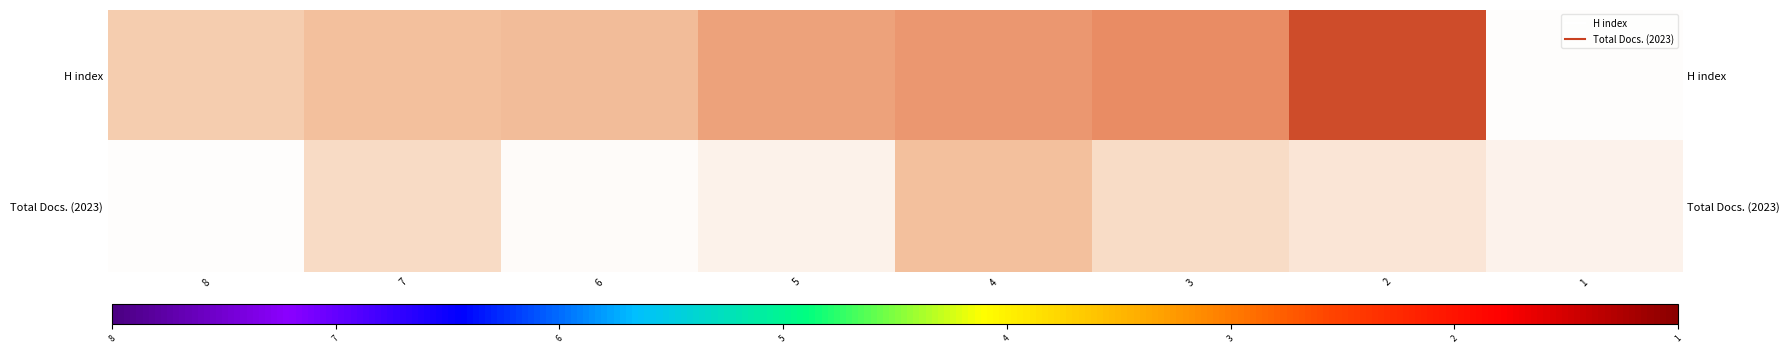

List the series in order of their overall mean, lowest first.

Total Docs. (2023), H index